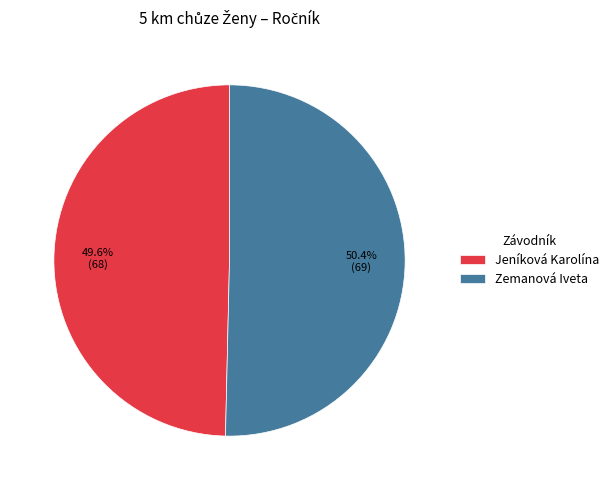

How many slices are in this pie chart?

2